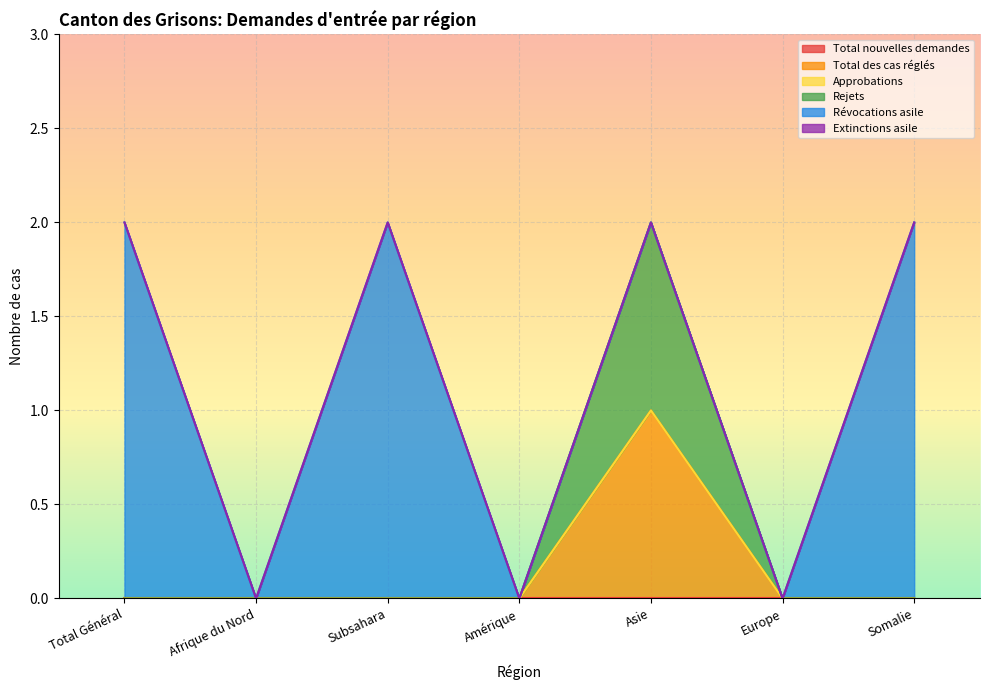

Rank the series at Total Général from lowest to highest value.

Total nouvelles demandes, Total des cas réglés, Approbations, Rejets, Extinctions asile, Révocations asile